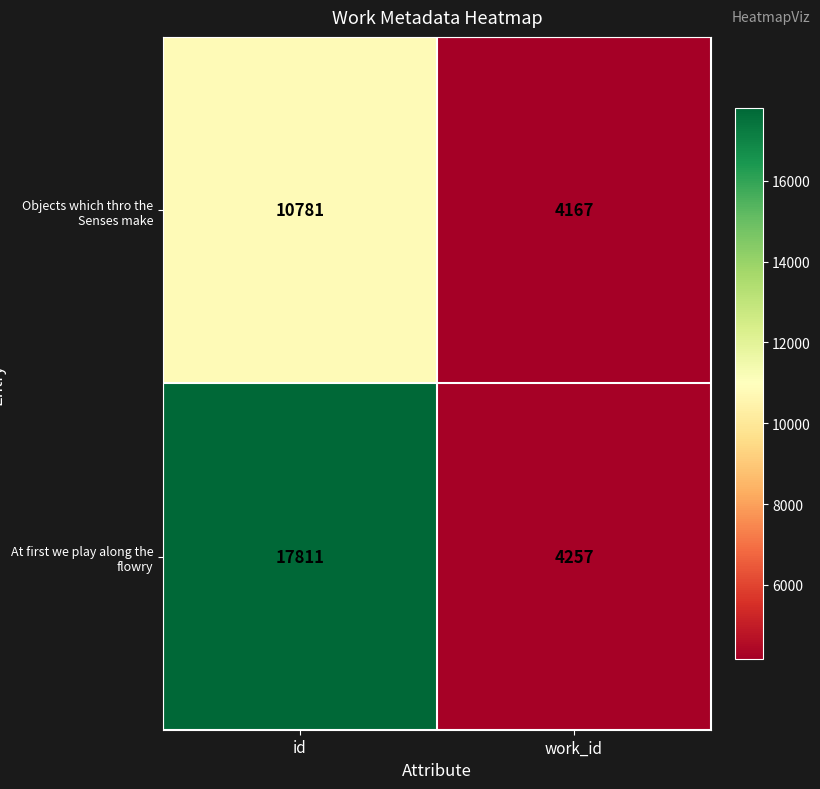

Rank the series by their maximum value, from highest to lowest.

At first we play along the flowry, Objects which thro the Senses make